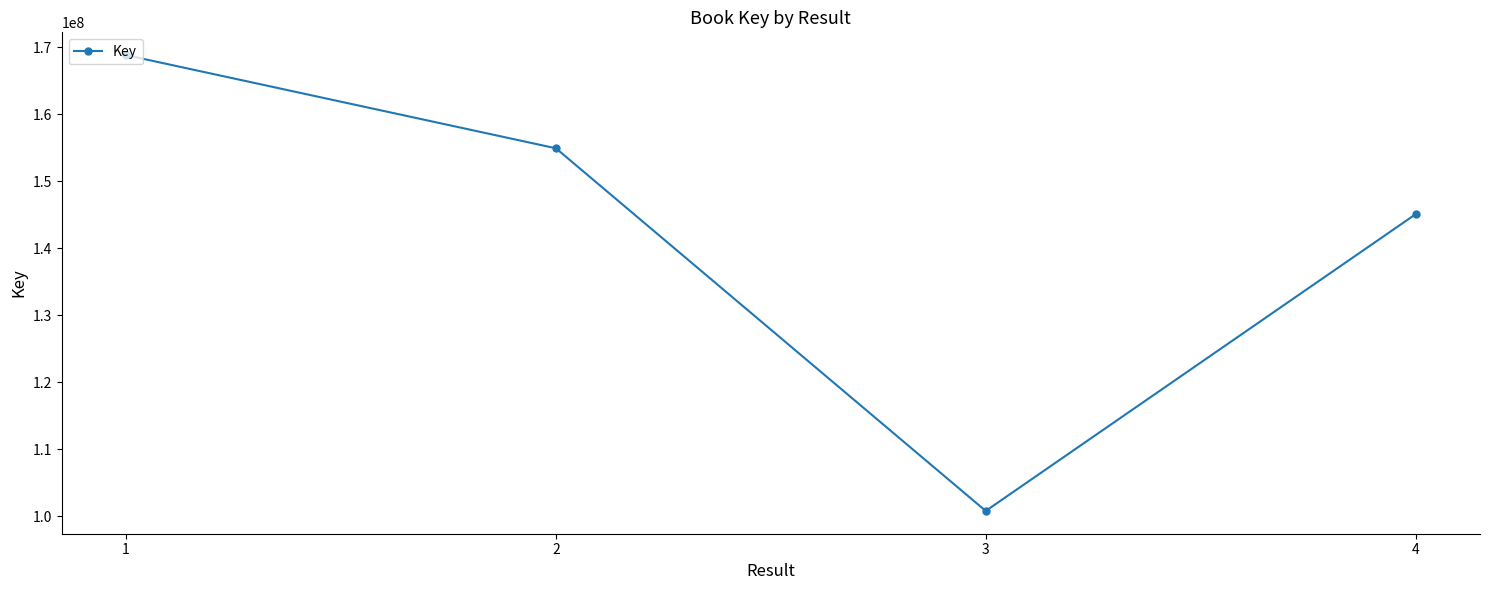

Reading left to right, transcribe all the data shown in this chart.

1=168847830	2=154932679	3=100770016	4=145077018